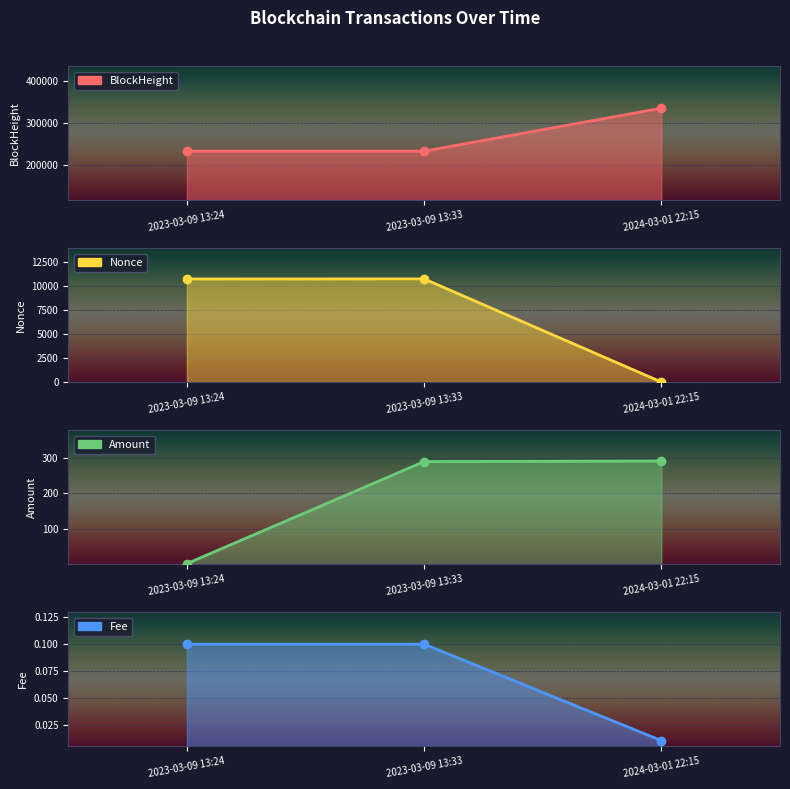

Reading right to left, transcribe all the data shown in this chart.

BlockHeight: 2024-03-01 22:15=334344.0	2023-03-09 13:33=232222.0	2023-03-09 13:24=232221.0
Nonce: 2024-03-01 22:15=0.0	2023-03-09 13:33=10780.0	2023-03-09 13:24=10778.0
Amount: 2024-03-01 22:15=291.4	2023-03-09 13:33=289.9	2023-03-09 13:24=2.5
Fee: 2024-03-01 22:15=0.0	2023-03-09 13:33=0.1	2023-03-09 13:24=0.1